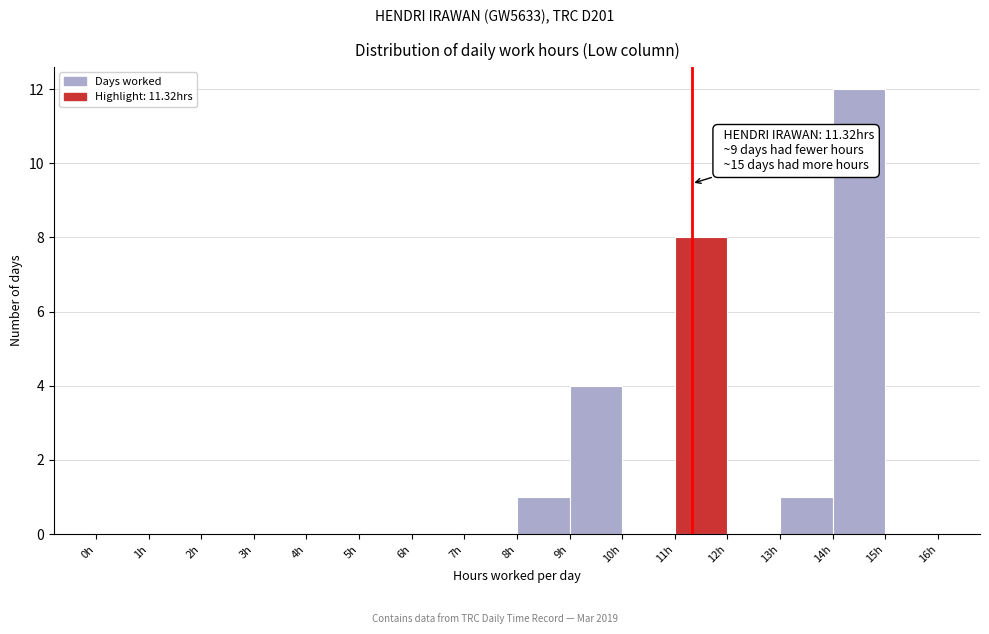

Over which range of the x-axis is the bar tallest?

14 to 15